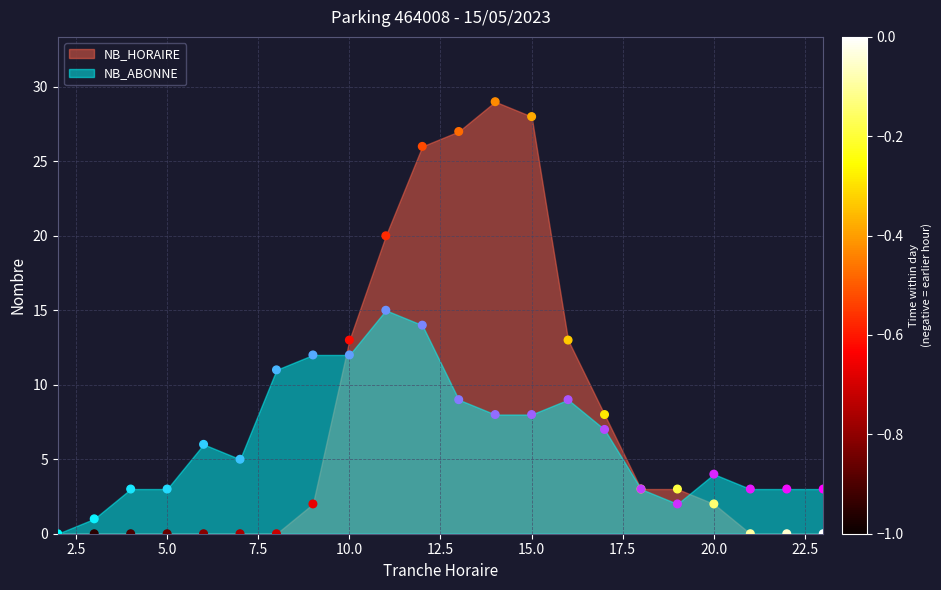

Is the value of NB_ABONNE at 22 greater than the value of NB_HORAIRE at 4?

Yes